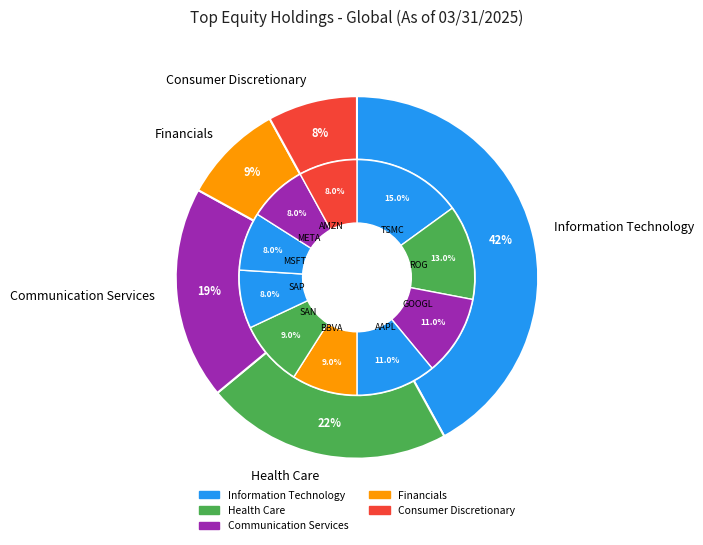

To the nearest percent, what percentage of the pie is Microsoft Corp?

8%